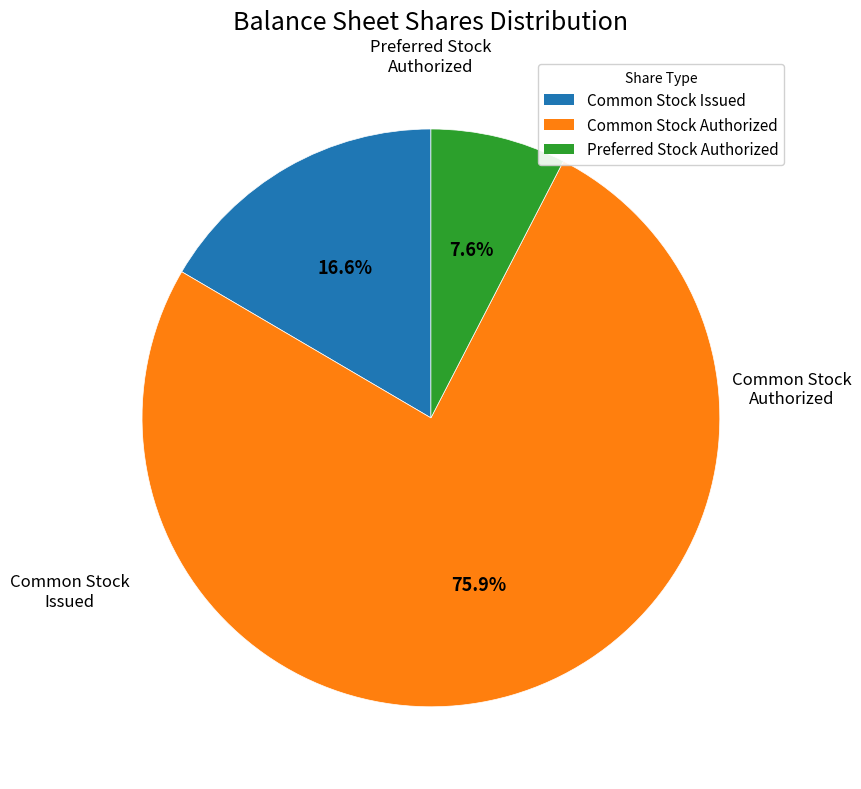

To the nearest percent, what is the difference between the largest and smallest slice percentages?

68%